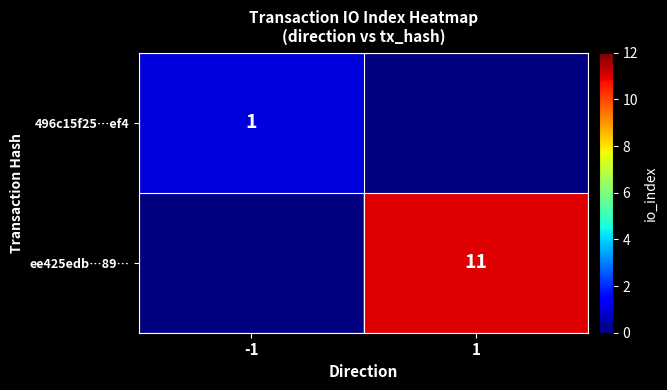

Is it true that 496c15f25…ef4 equals 1 at -1?

True